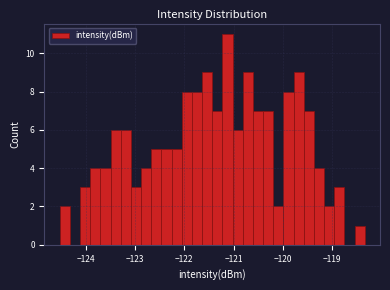

Read against the x-axis, roughly where is the centre of the tallest bar?

-121.1